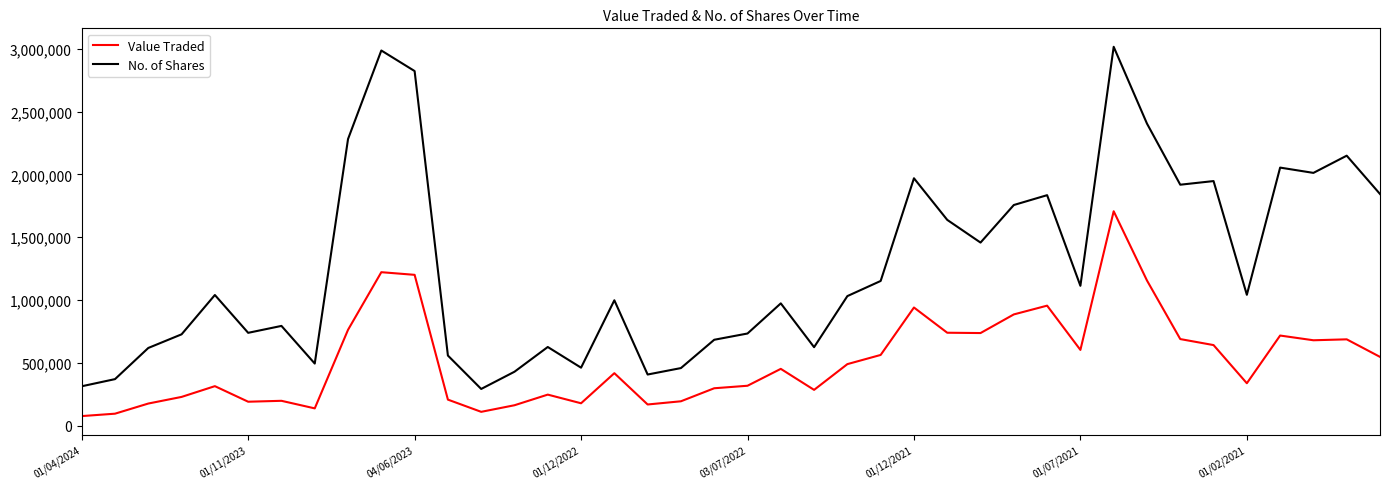

What is the maximum value for Value Traded?

1707052